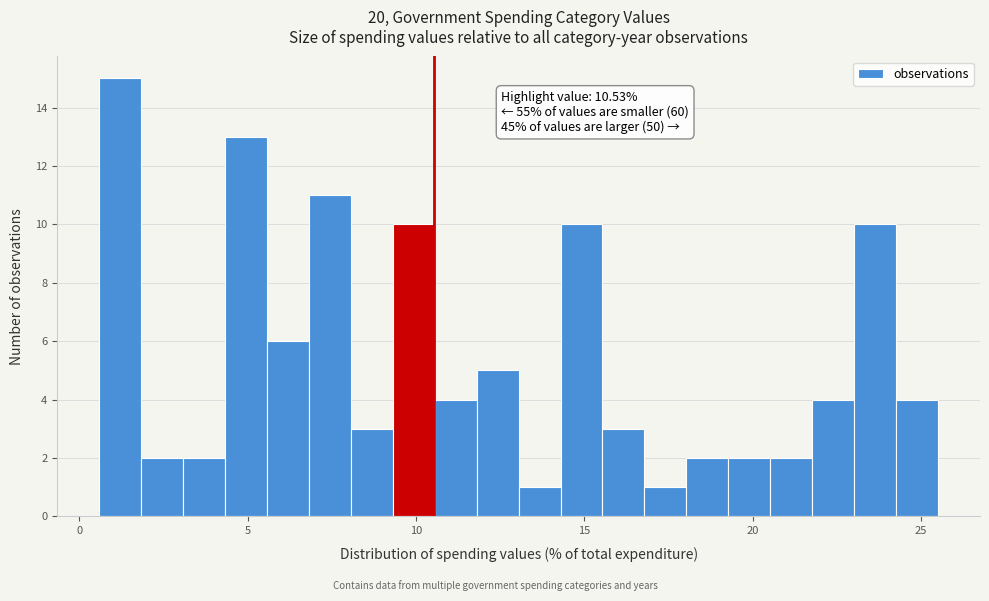

Read against the x-axis, roughly where is the centre of the tallest bar?

1.0